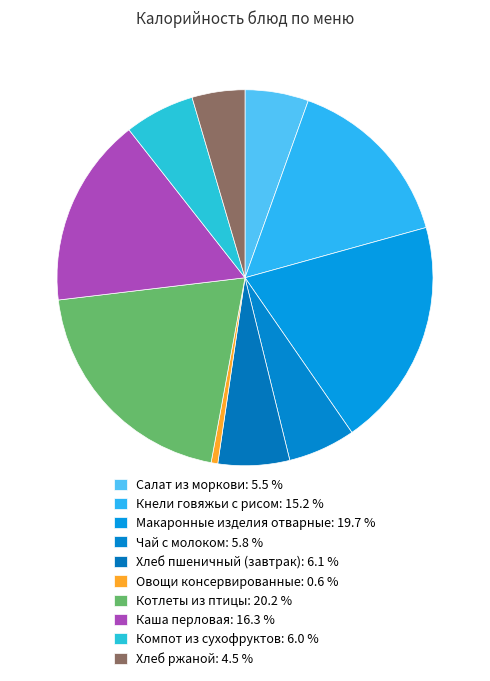

To the nearest percent, what is the combined percentage of Хлеб ржаной and Котлеты из птицы?

25%